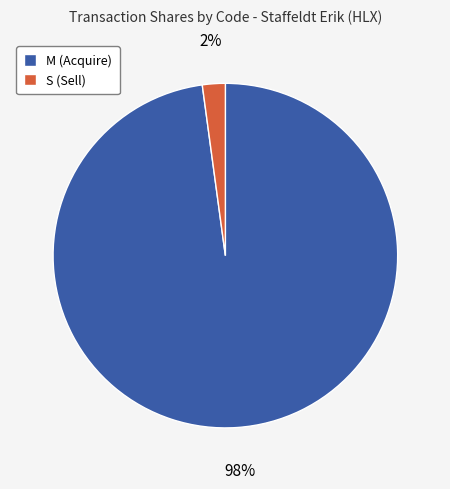

Which slice is the smallest?

S (Sell)